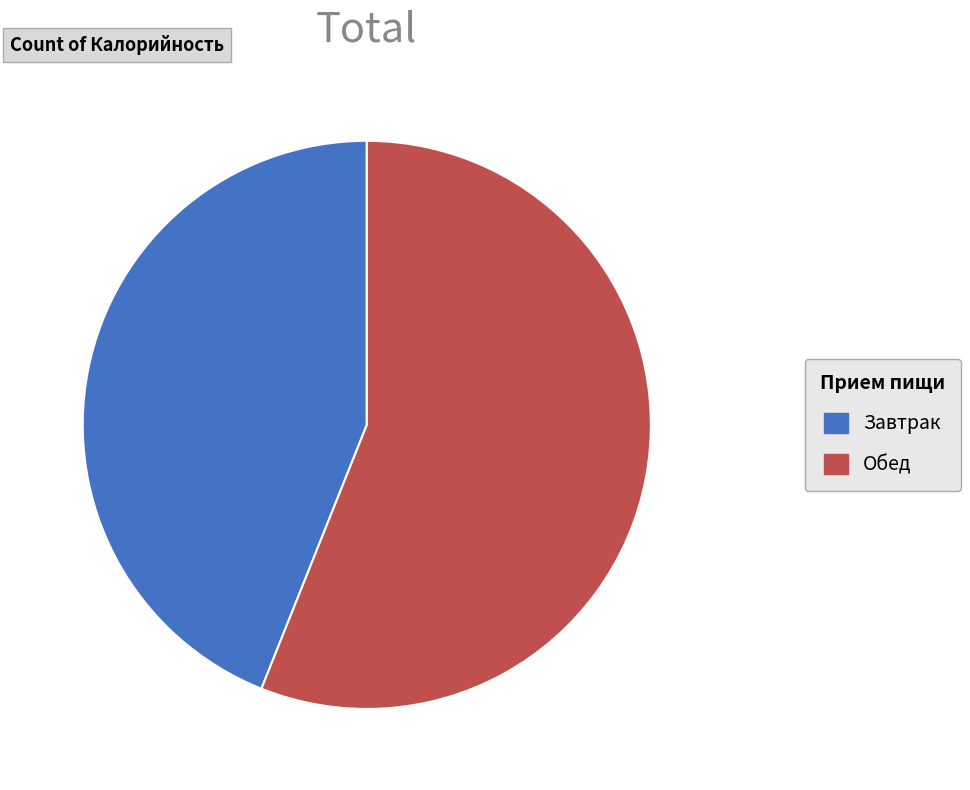

Do Обед and Завтрак together represent more than half of the pie?

Yes